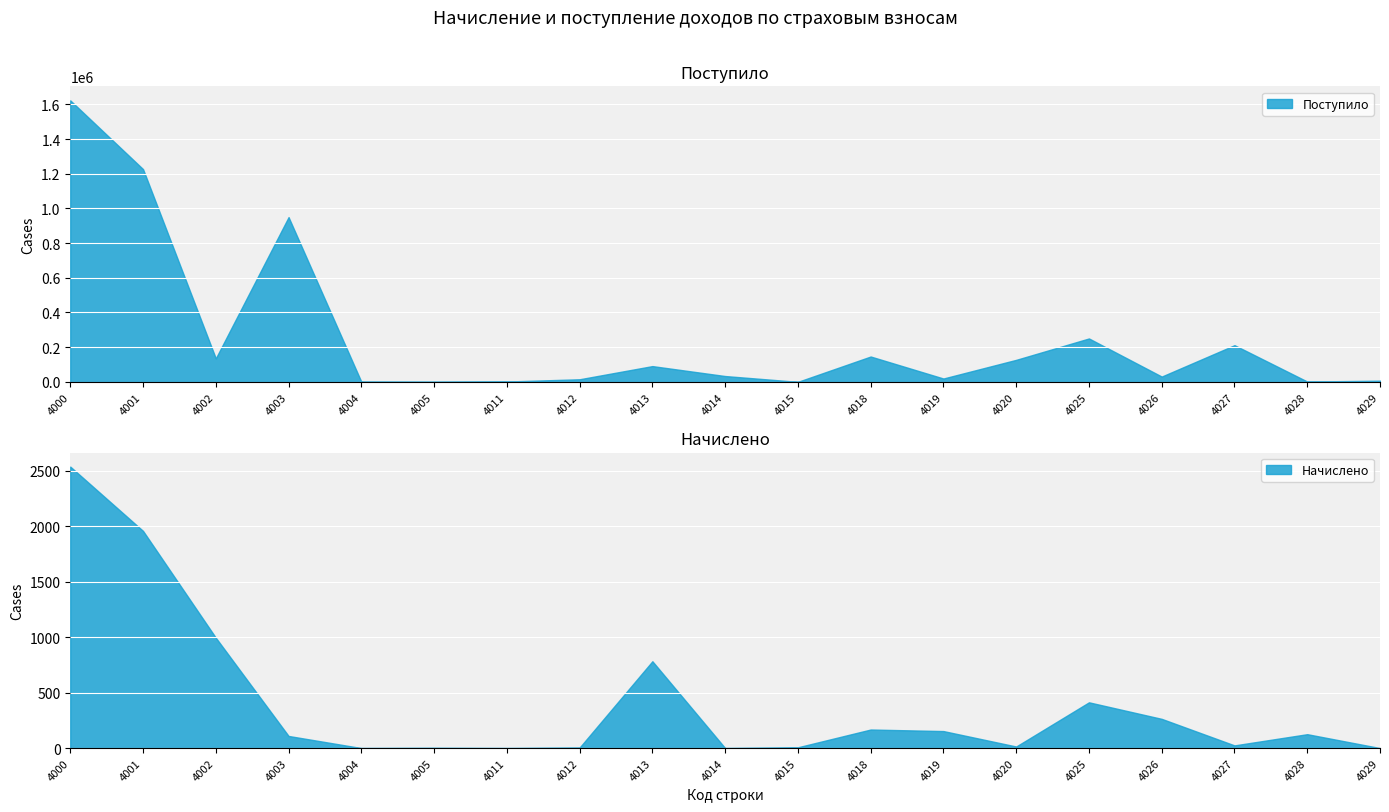

The value of Начислено at 4015 is 3. True or false?

False